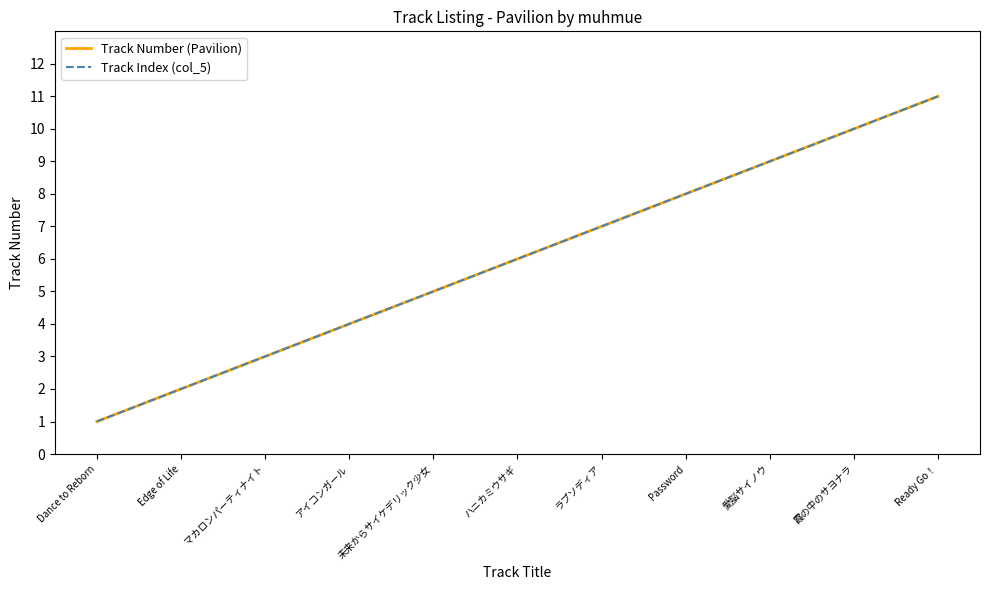

True or false: Track Number (Pavilion) has more than 0 points higher than both neighbors.

False